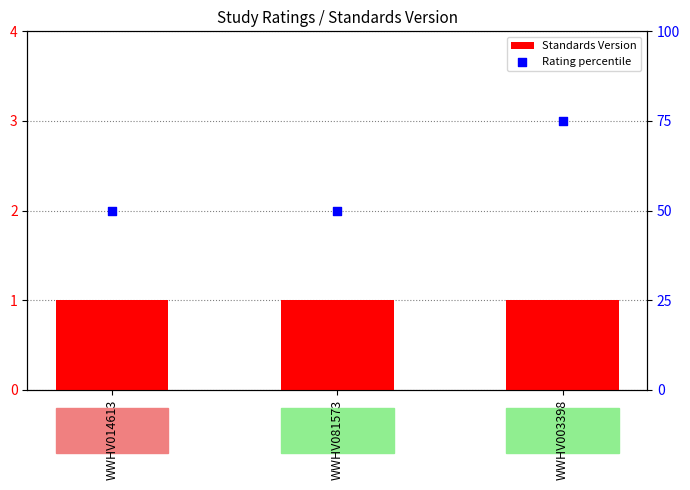

Is the value of Standards Version at WWHV003398 greater than the value of Rating percentile at WWHV003398?

Yes